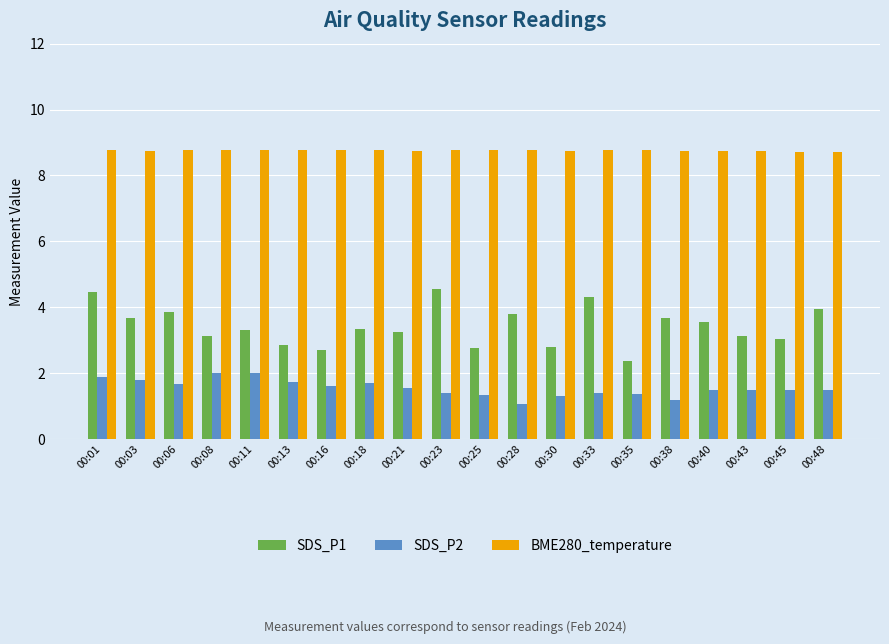

Which series has the largest range (max minus min)?

SDS_P1